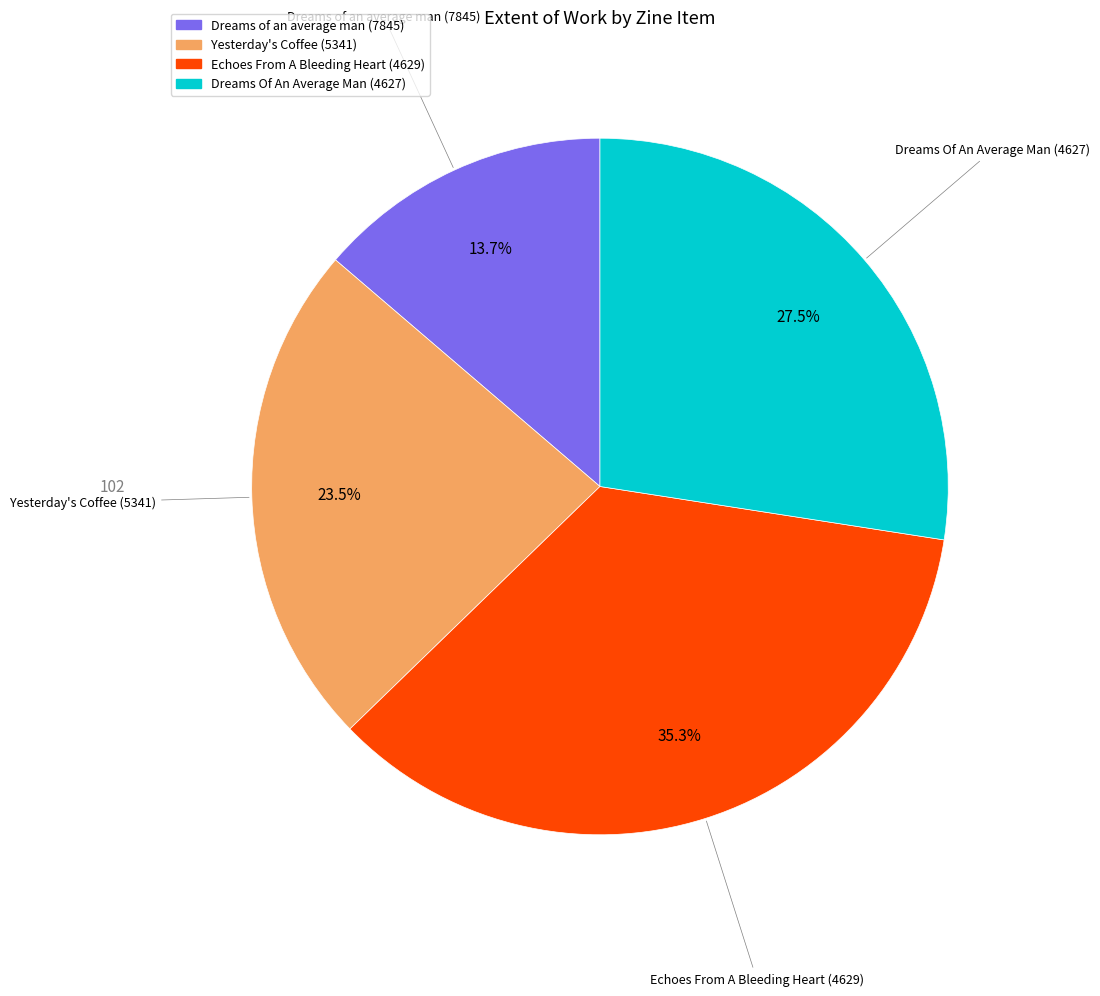

To the nearest percent, what is the difference between the Yesterday's Coffee (5341) and Echoes From A Bleeding Heart (4629) slice percentages?

12%